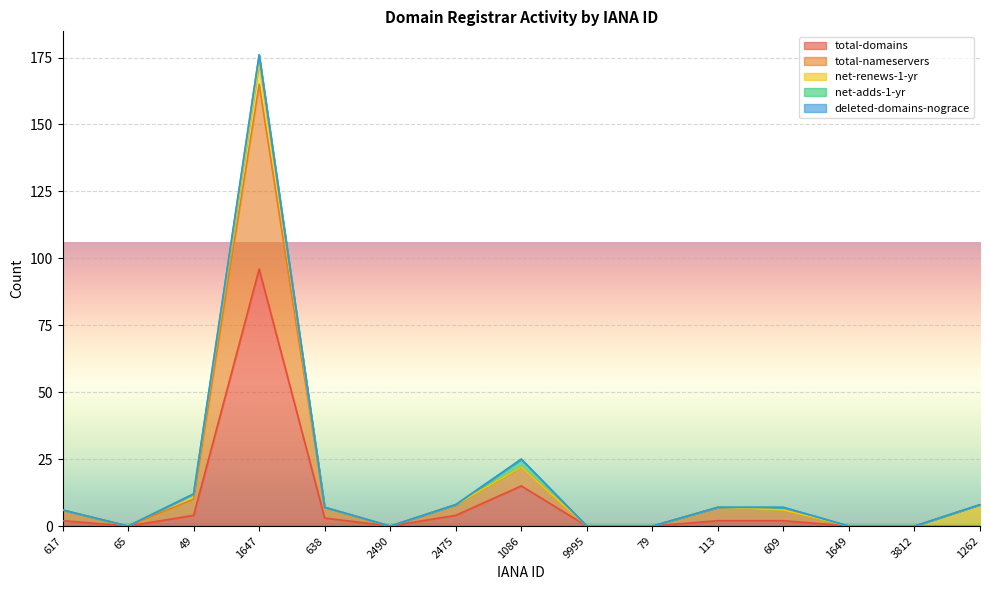

Which category has the highest value in the total-domains series?

1647